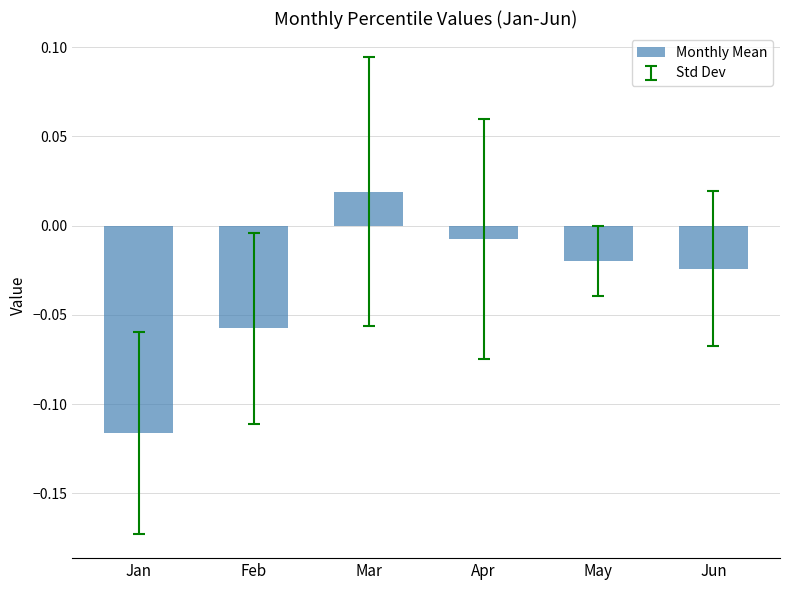

At which label is the value closest to 0?

Apr